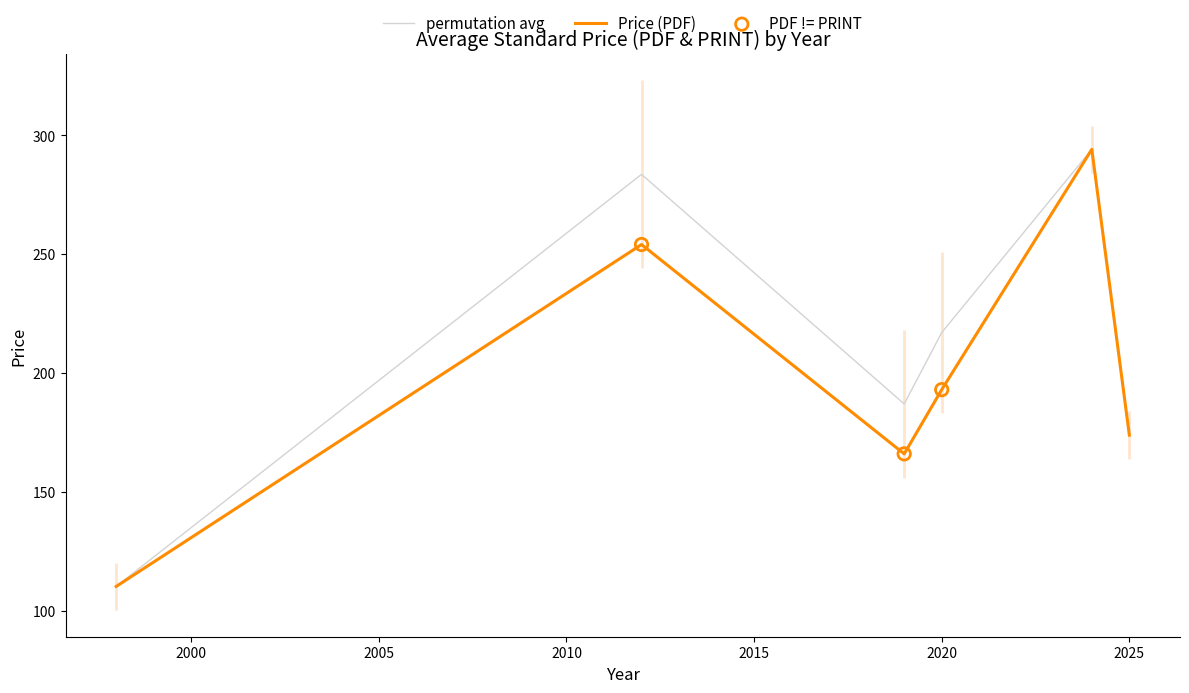

Which series contains the lowest Y value?

Price (PDF)